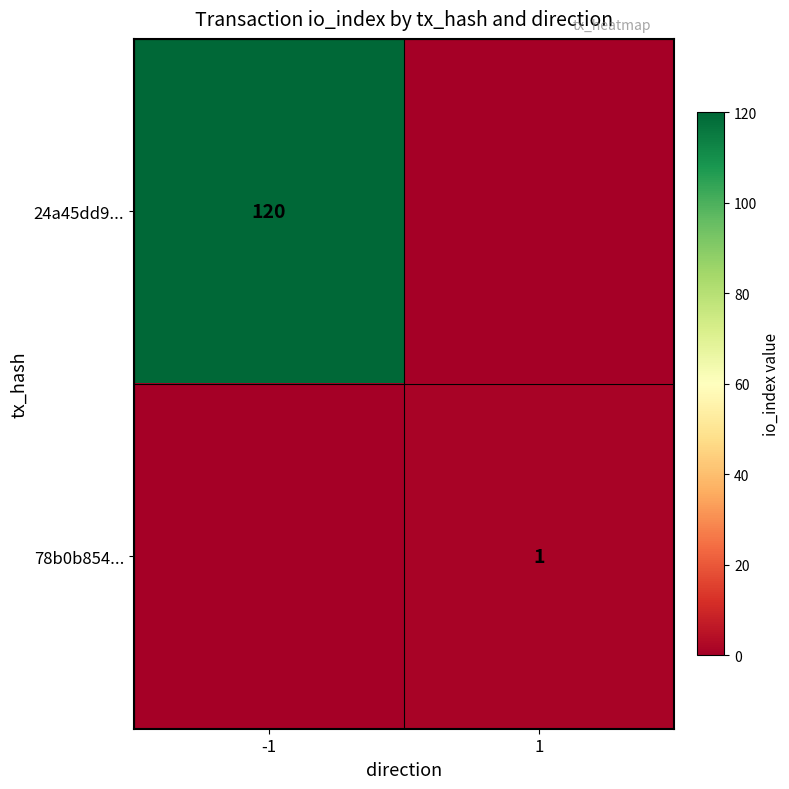

How many data points does each series have?

2